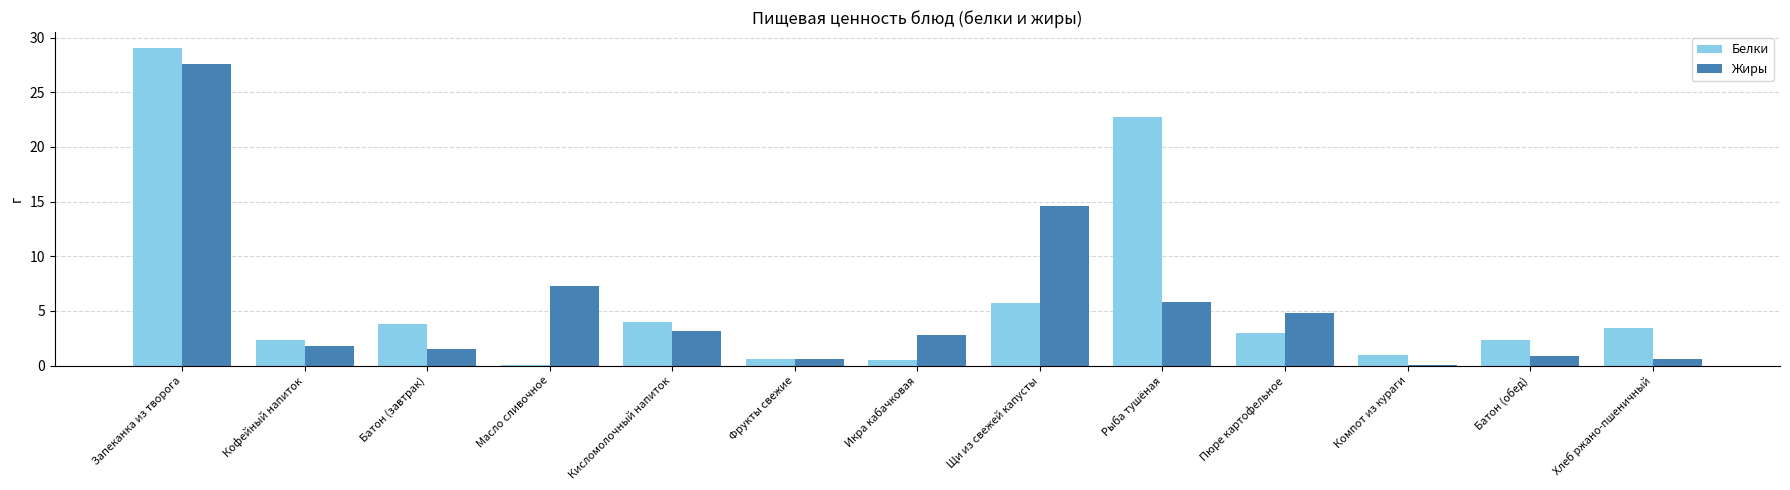

What is the spread (max minus min) of values at Кофейный напиток?

0.5